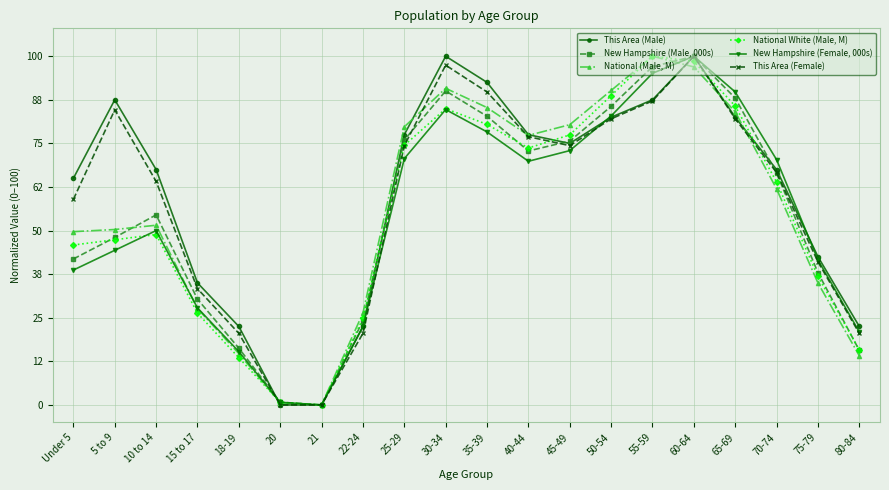

How many data points in This Area (Female) are less than 74?

10